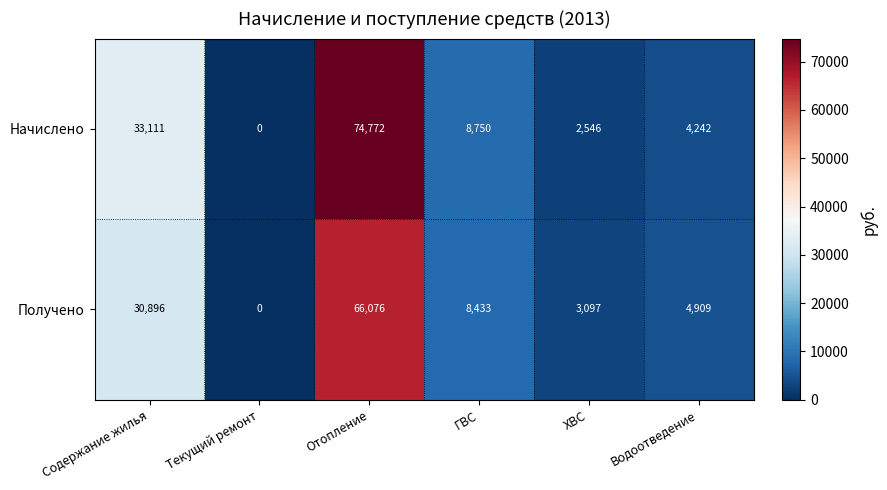

Is it true that Начислено equals 2110 at ГВС?

False